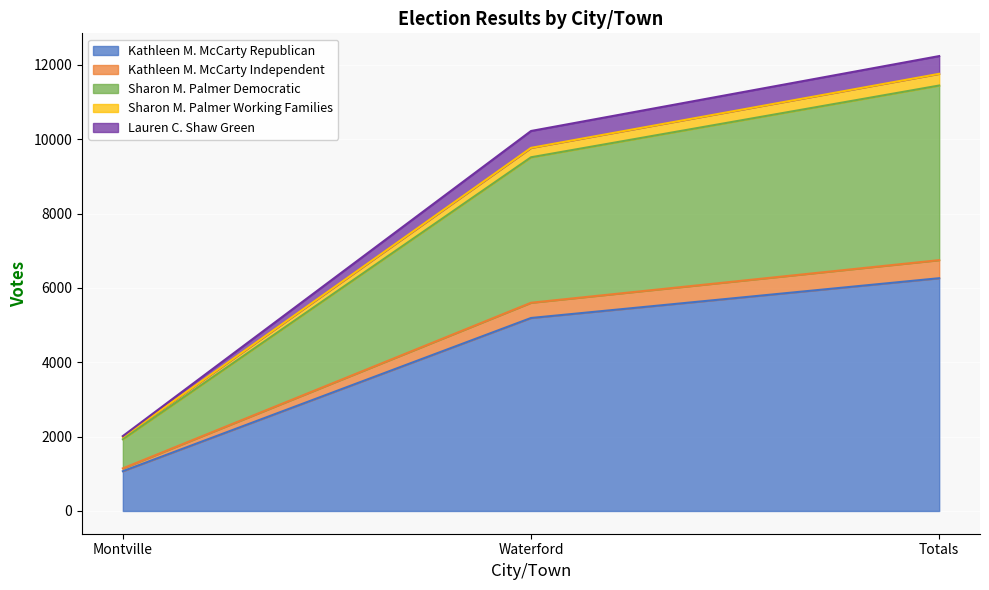

Does the chart display data point markers on the line(s)?

No